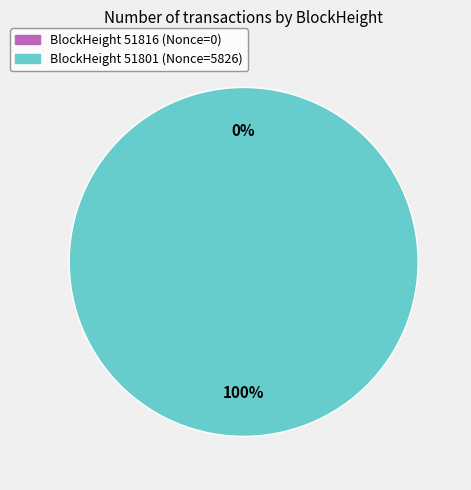

How many segments does this pie chart have?

2